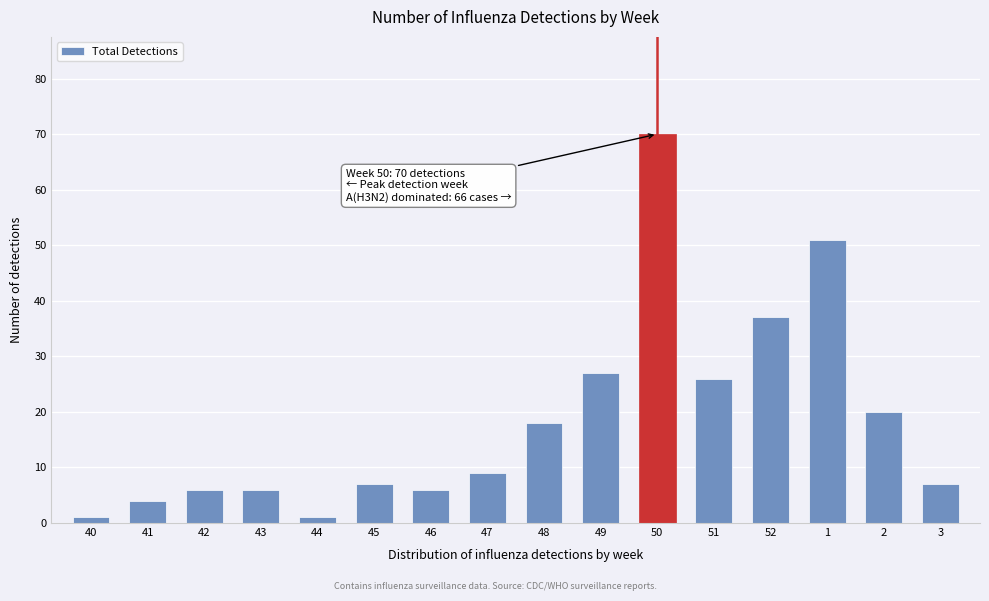

Reading left to right, extract all data points from this chart.

1	4	6	6	1	7	6	9	18	27	70	26	37	51	20	7